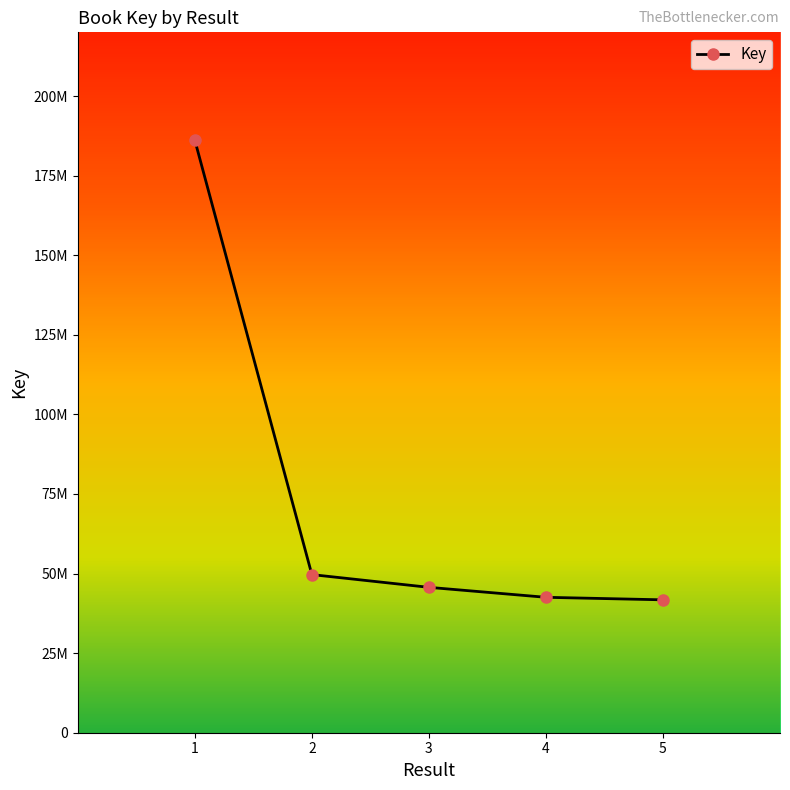

What is the difference between the maximum and minimum values?

144395522